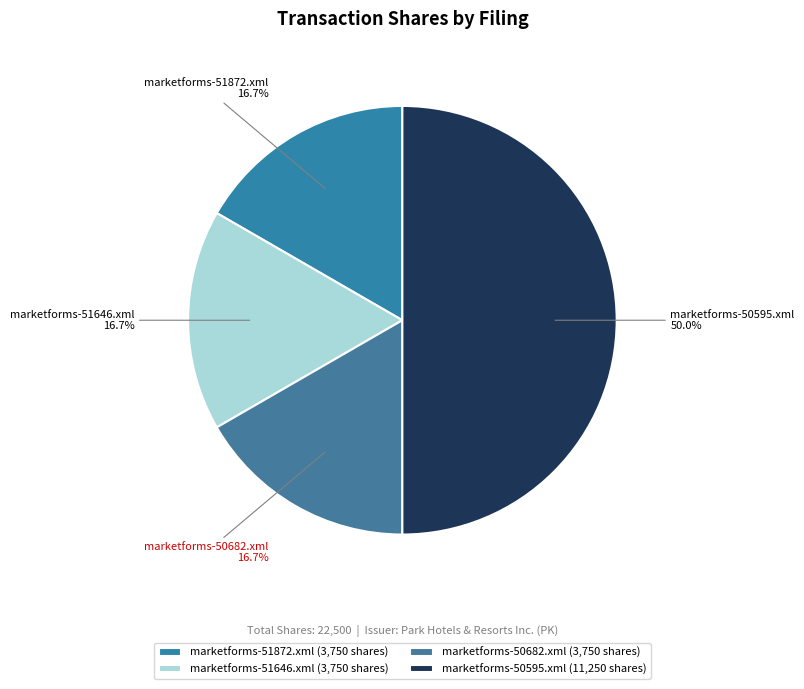

What percentage is the marketforms-50595.xml slice, to the nearest percent?

50%